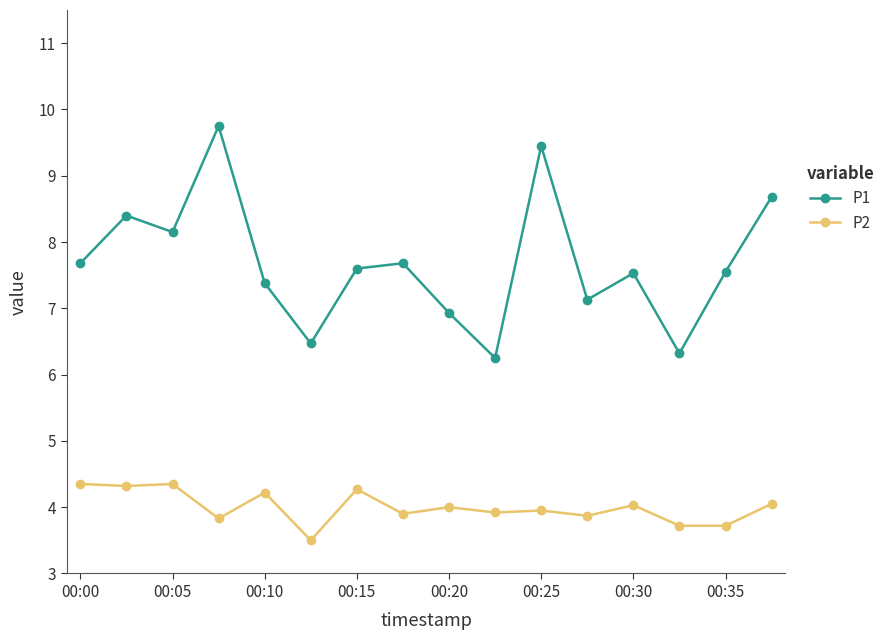

List the series in order of their overall mean, lowest first.

P2, P1